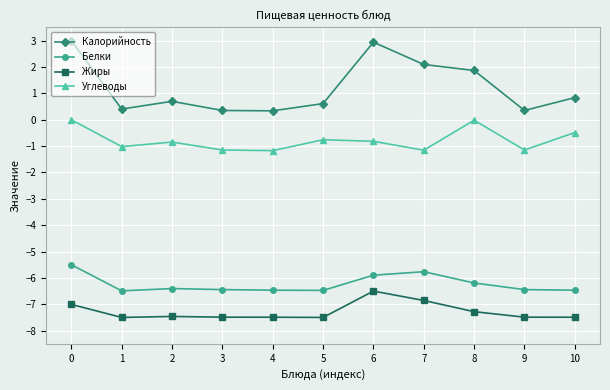

In Углеводы, how many points are lower than both neighbors (excluding endpoints)?

4